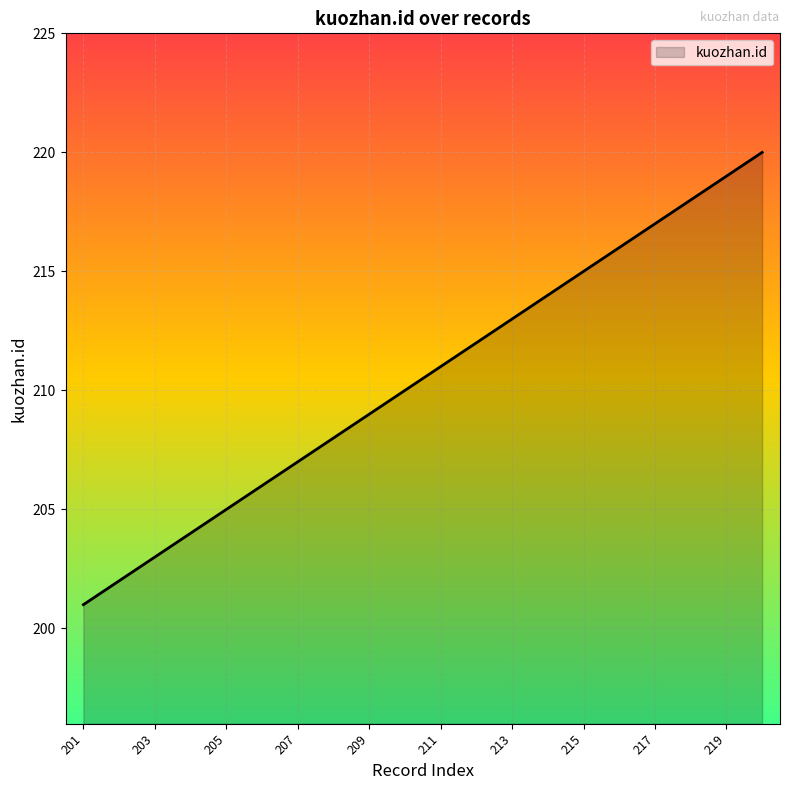

How many categories are shown in the chart?

20